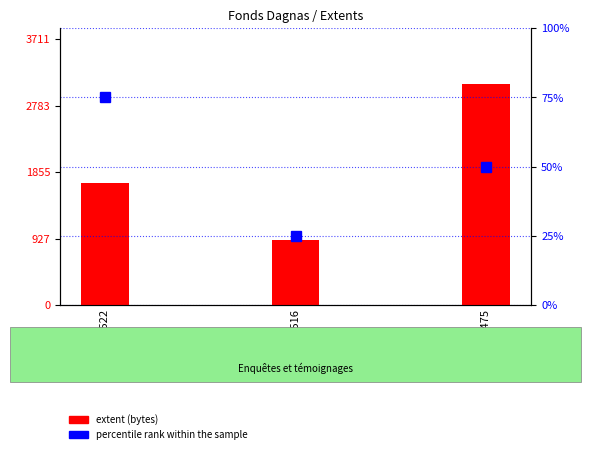

Between Item 475 and Item 516, which is larger?

Item 475